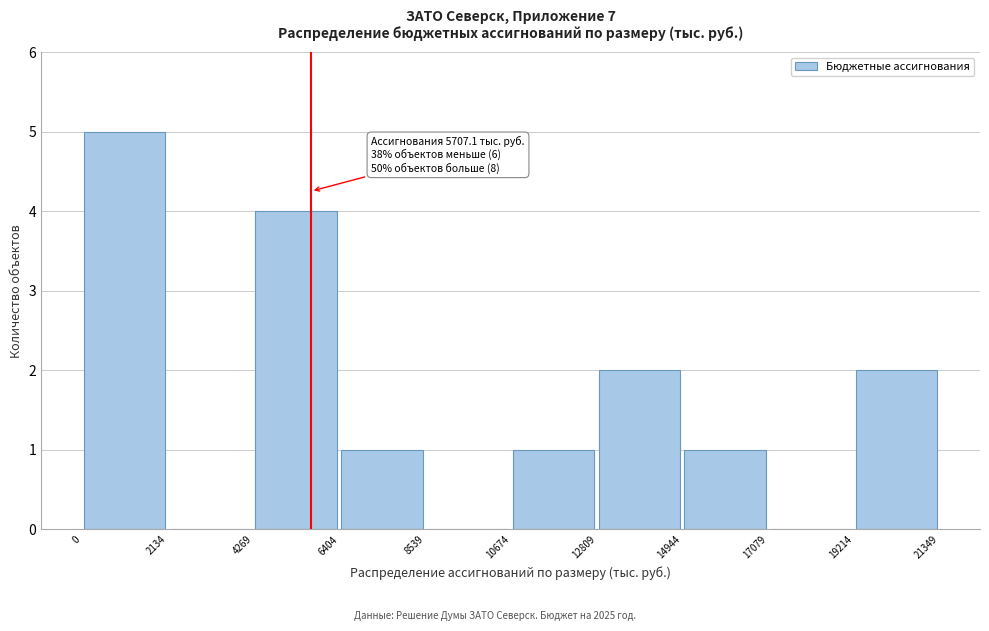

Which range on the x-axis has the tallest bar?

0 to 2134